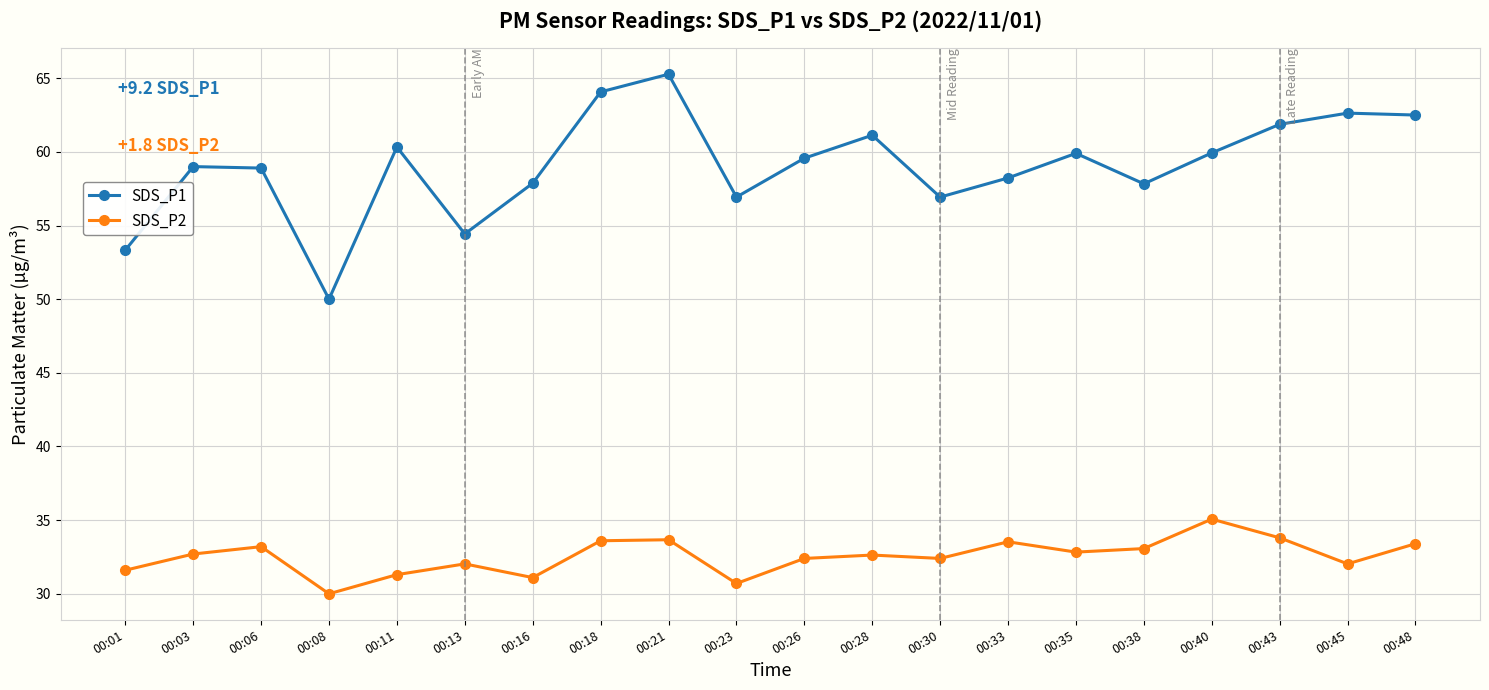

At which label does SDS_P1 reach its minimum?

00:08